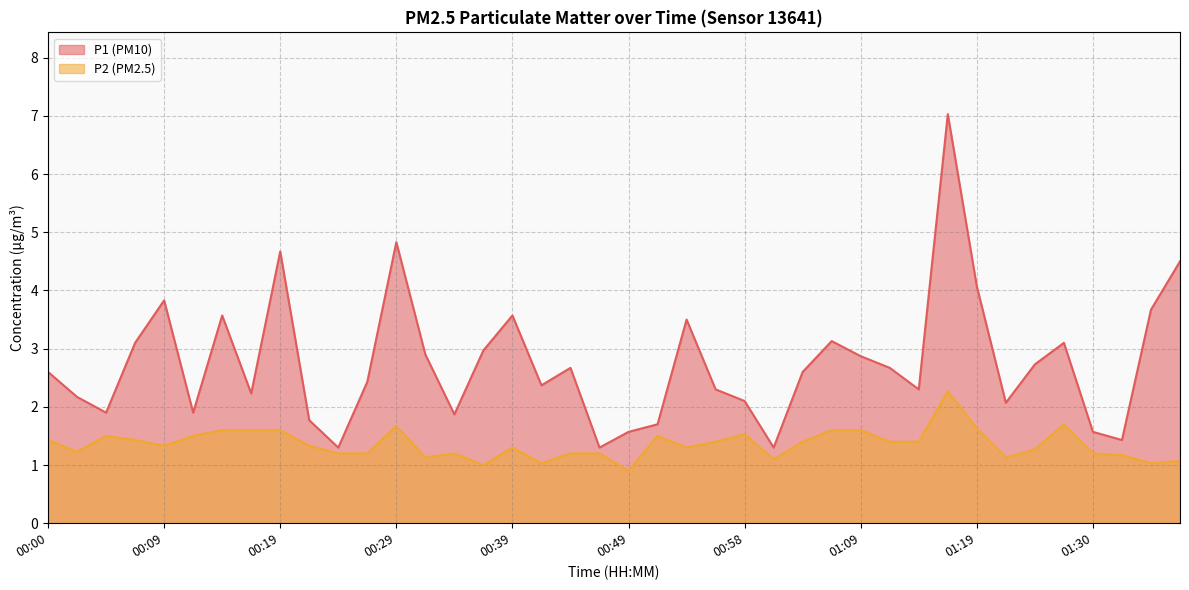

Where is the first local minimum for P1?

00:05